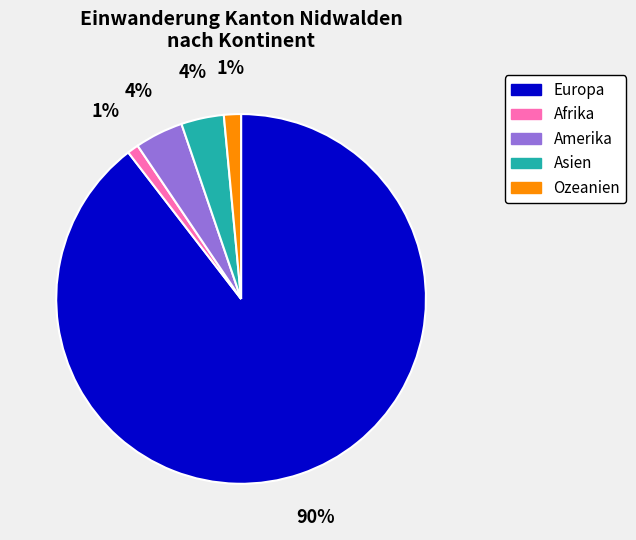

Does Europa account for over 50% of the chart?

Yes